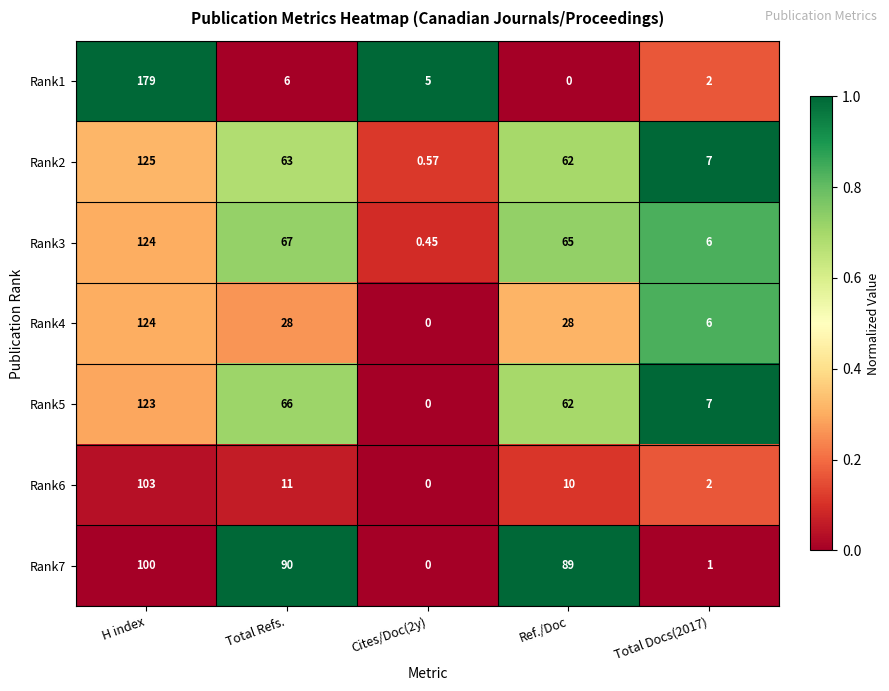

Which category has the highest value in the Rank1 series?

H index